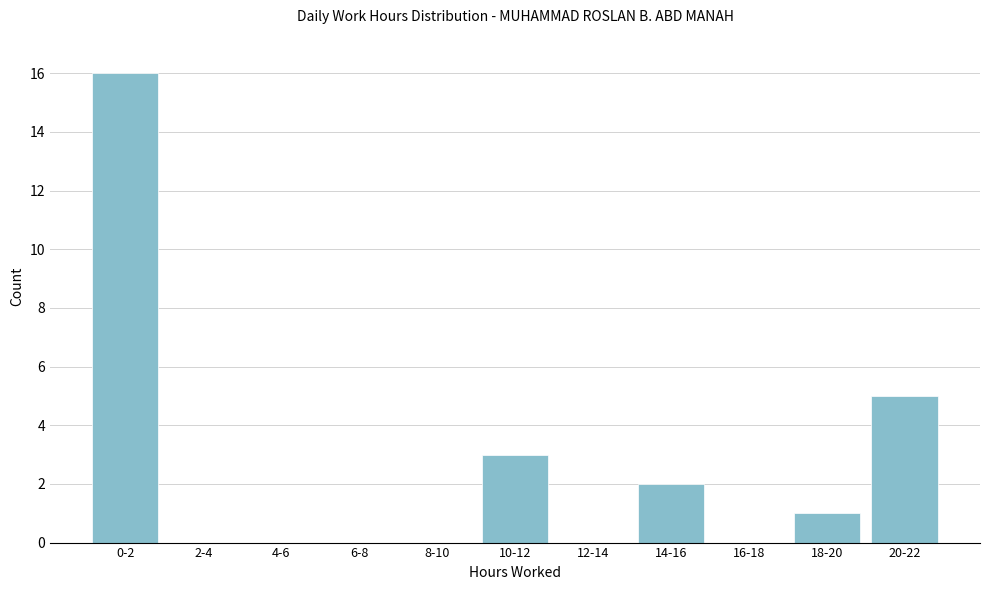

Reading left to right, transcribe all the data shown in this chart.

0-2=16	2-4=0	4-6=0	6-8=0	8-10=0	10-12=3	12-14=0	14-16=2	16-18=0	18-20=1	20-22=5